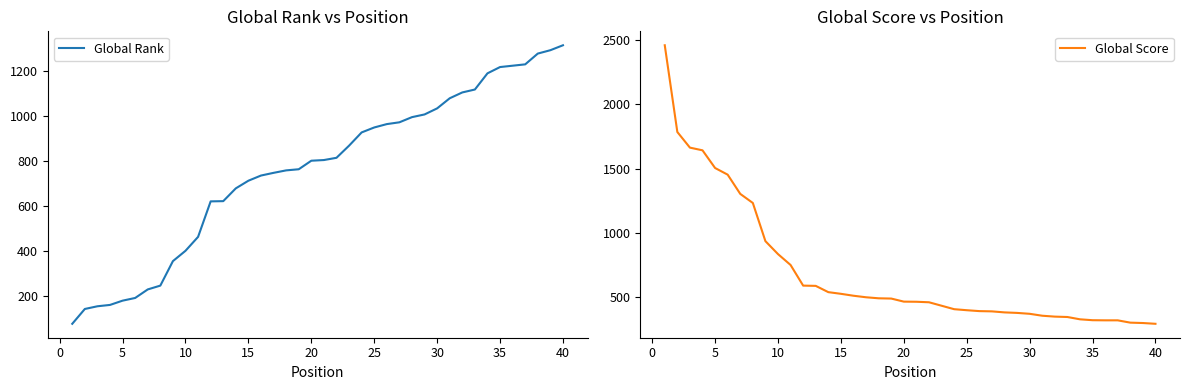

What is the maximum value for Global Rank?

1316